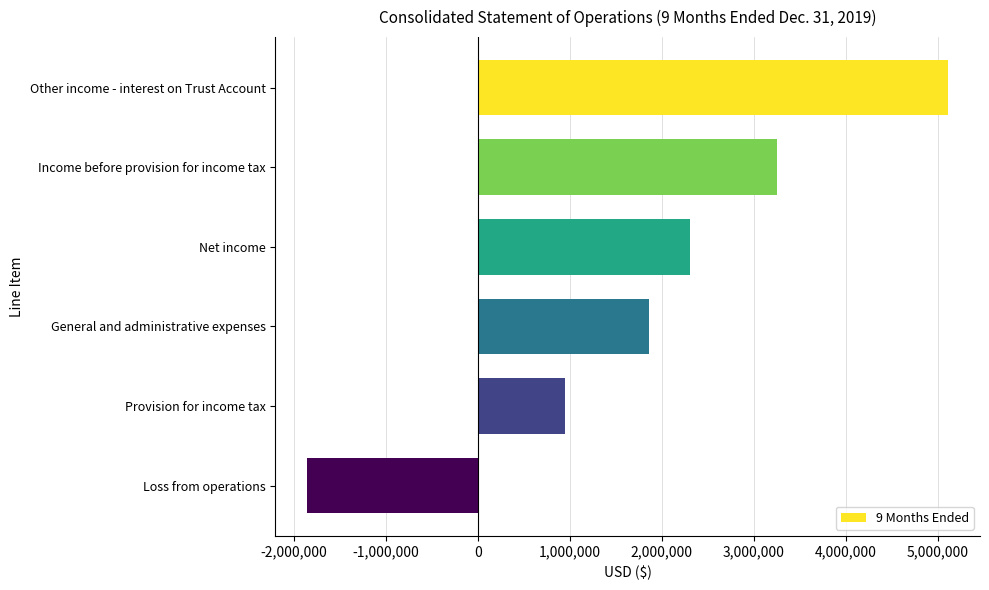

Reading top to bottom, extract all data points from this chart.

5111208	3253903	2309409	1857305	944494	-1857305